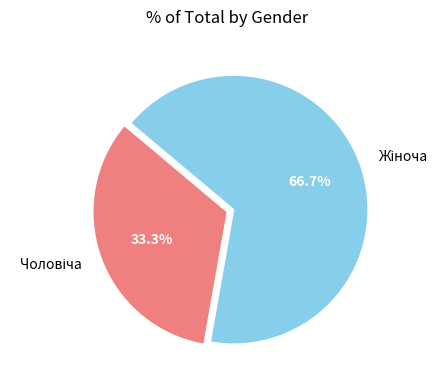

Does any single category account for the majority?

Yes